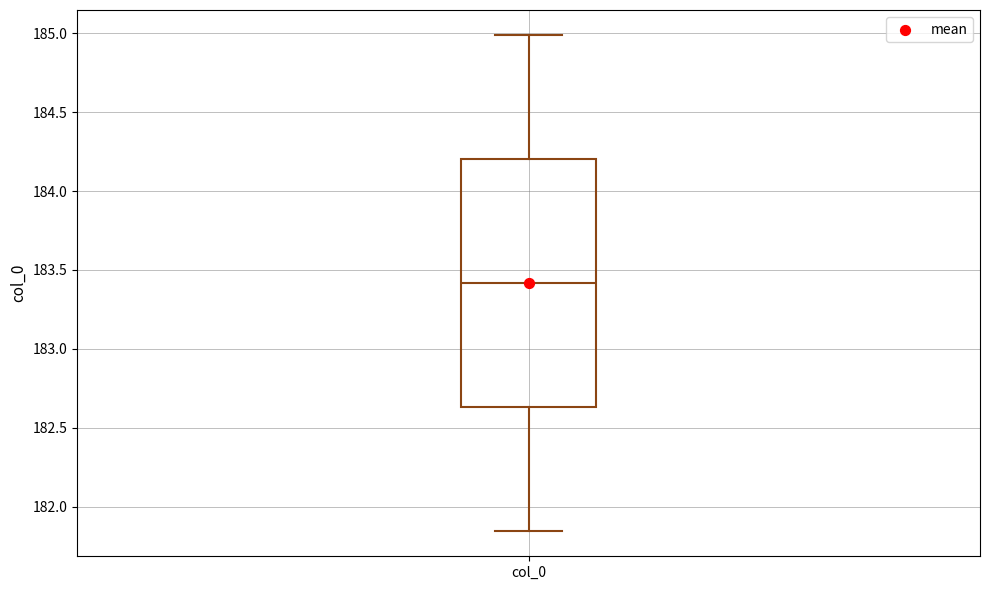

Transcribe this box plot: give where the median line is, the range the box spans, and where the two whiskers end, as read against the y-axis. The values are not printed on the chart, so give them approximately, as read against the axis.

median 183.40, box 182.65 to 184.20, whiskers 181.85 to 185.00